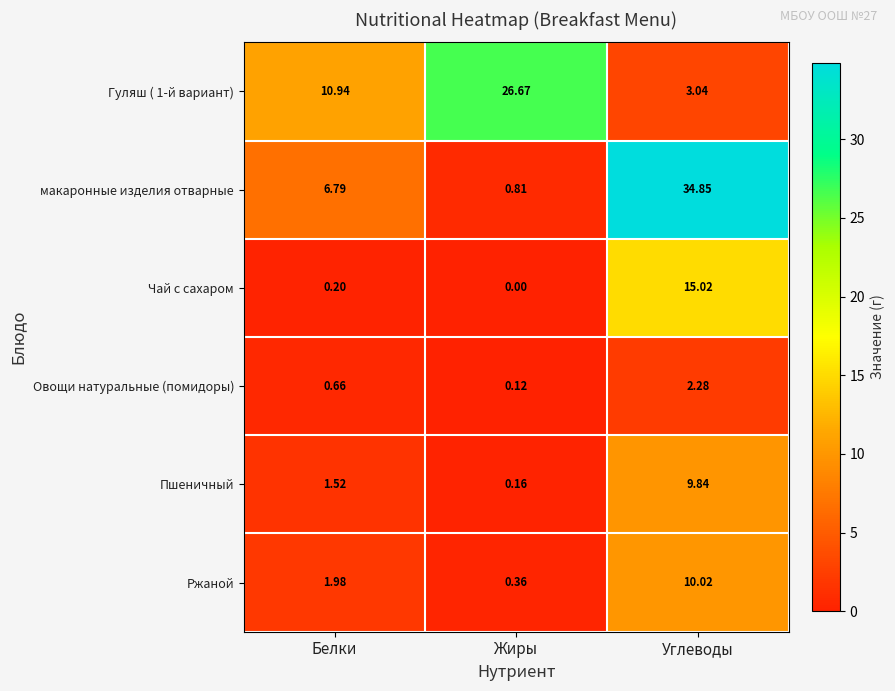

Between Белки and Жиры, which series saw the biggest shift?

Гуляш ( 1-й вариант)